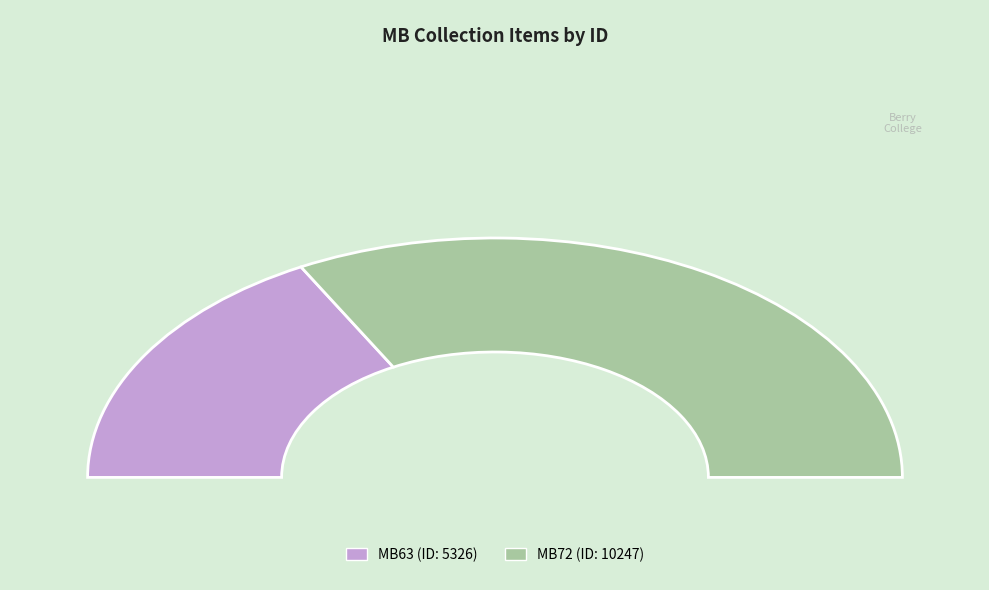

The Letter to Martha Berry from Caroline Hazard slice represents 52% of the pie. True or false?

False